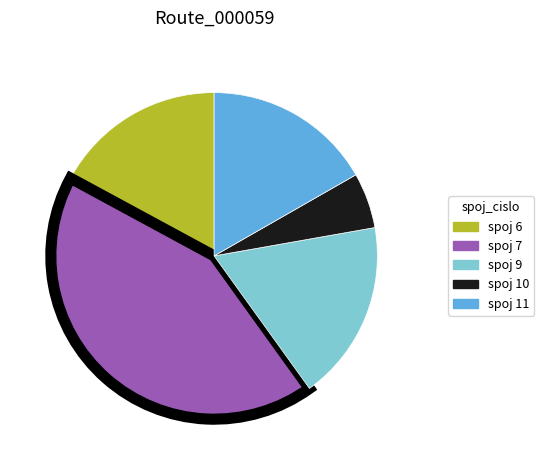

Do spoj 7 and spoj 11 together represent more than half of the pie?

Yes